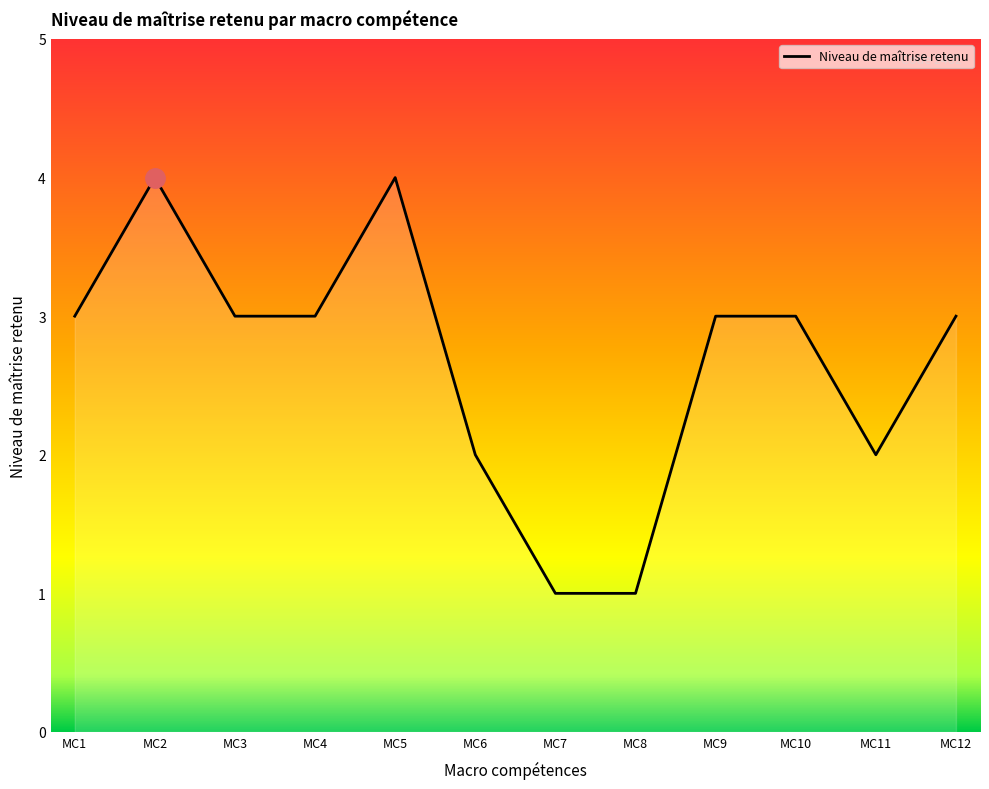

What is the average value?

3